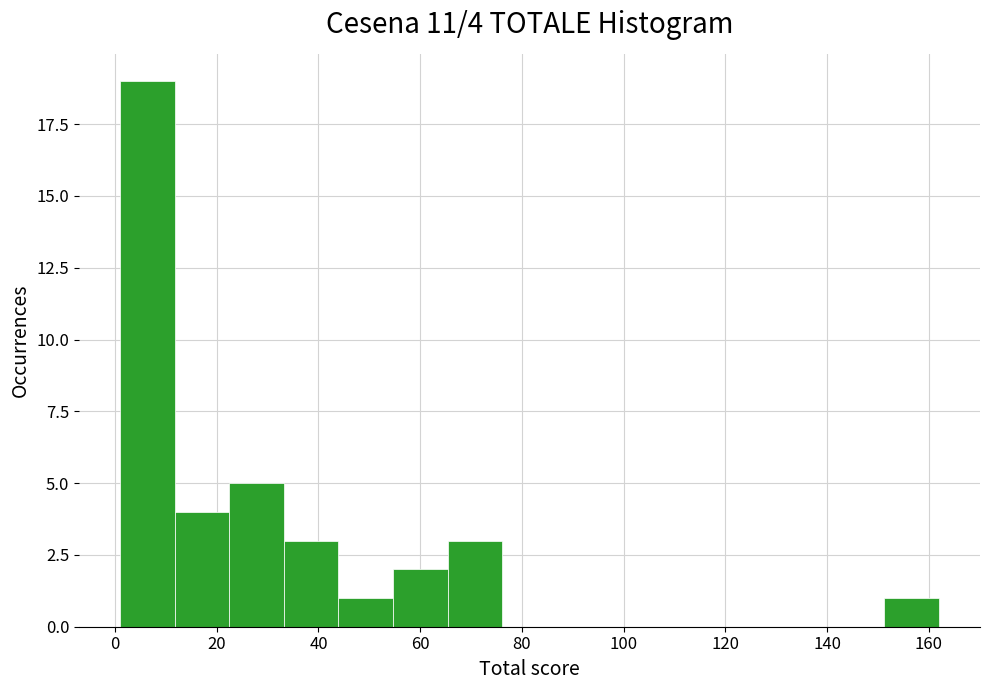

Over which range of the x-axis is the bar tallest?

2 to 12